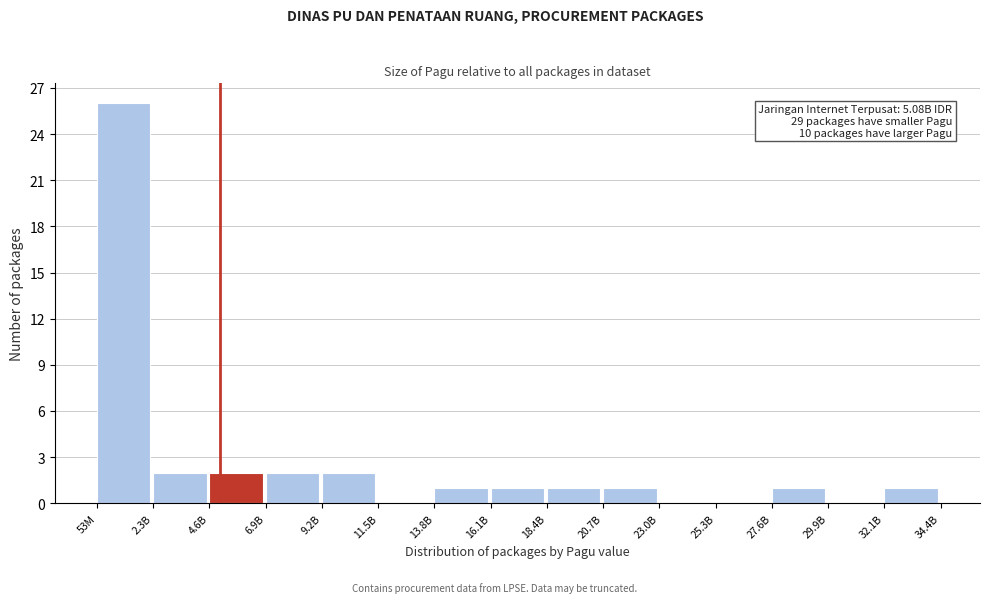

Reading left to right, extract all data points from this chart.

53M=26	2.3B=2	4.6B=2	6.9B=2	9.2B=2	11.5B=0	13.8B=1	16.1B=1	18.4B=1	20.7B=1	23.0B=0	25.3B=0	27.6B=1	29.9B=0	32.1B=1